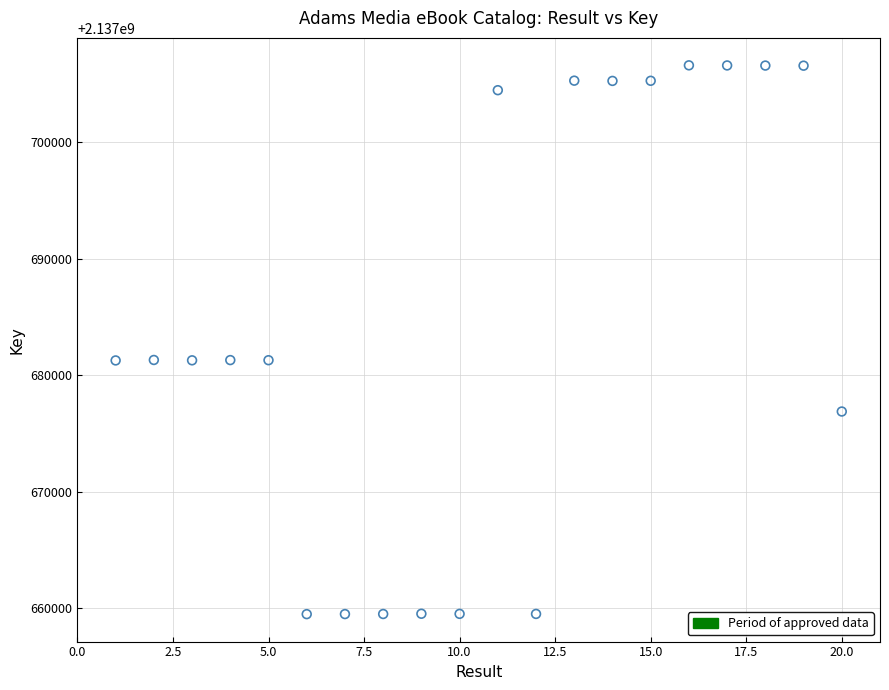

What is the range of X values (max minus min)?

19